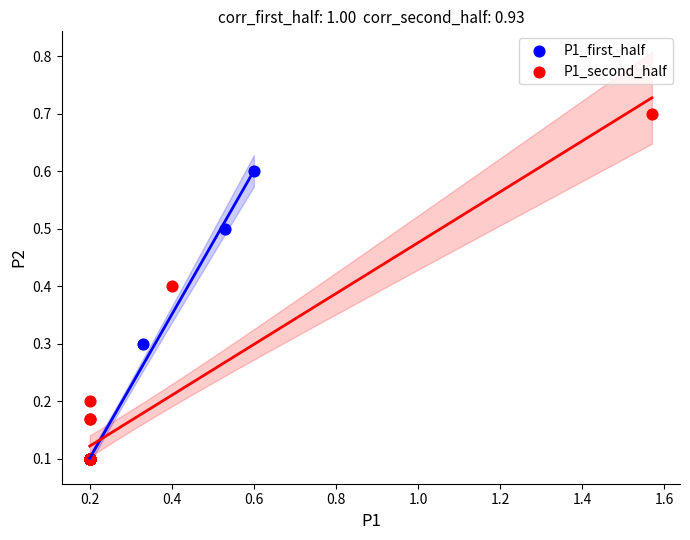

Which series reaches the maximum Y coordinate?

P1_second_half